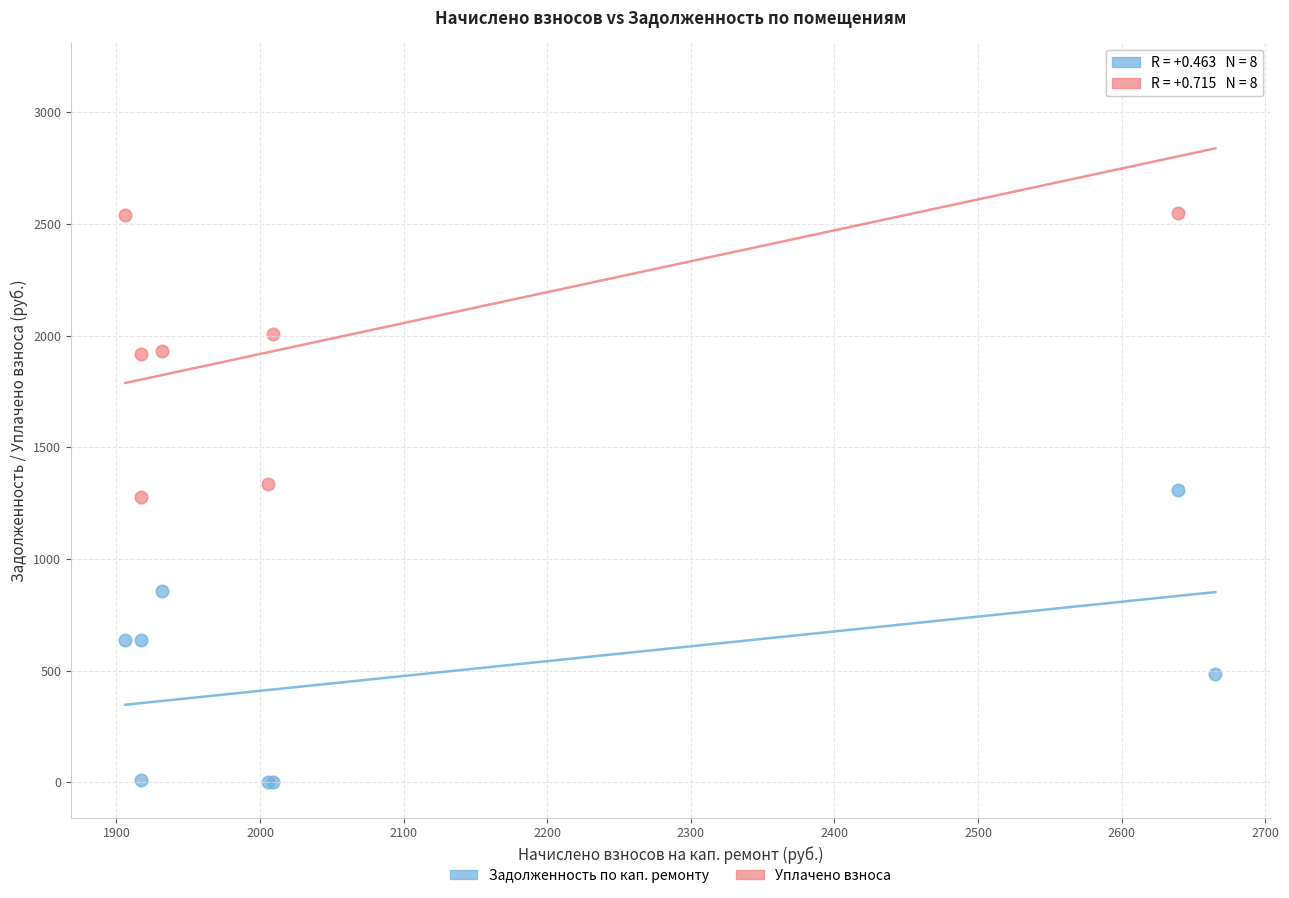

In the Уплачено взноса series, what Y value is closest to 2214?

2009.0